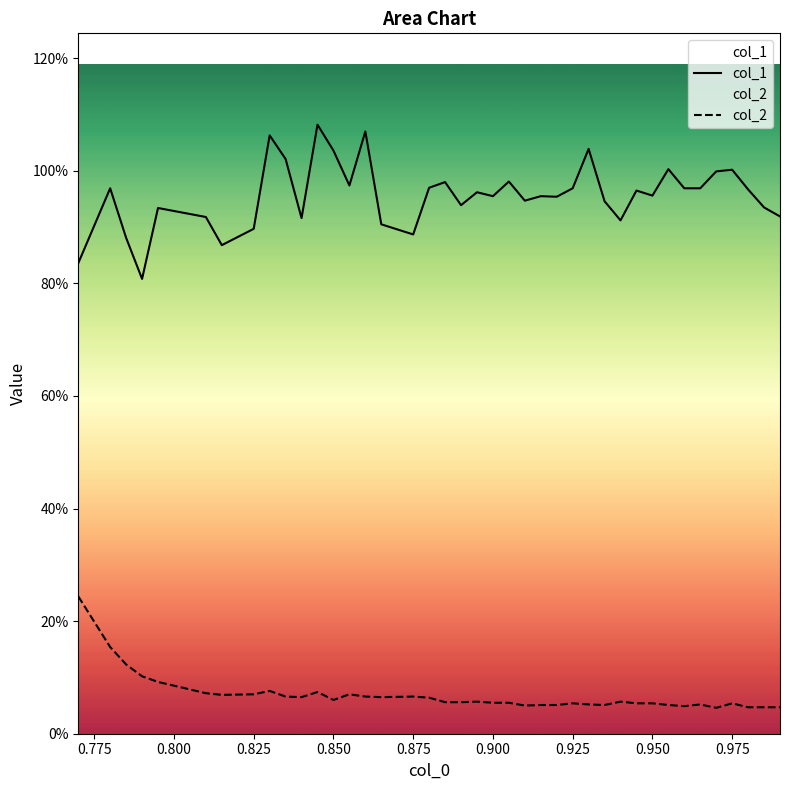

What is the difference between the maximum and minimum values in the col_1 series?

0.3